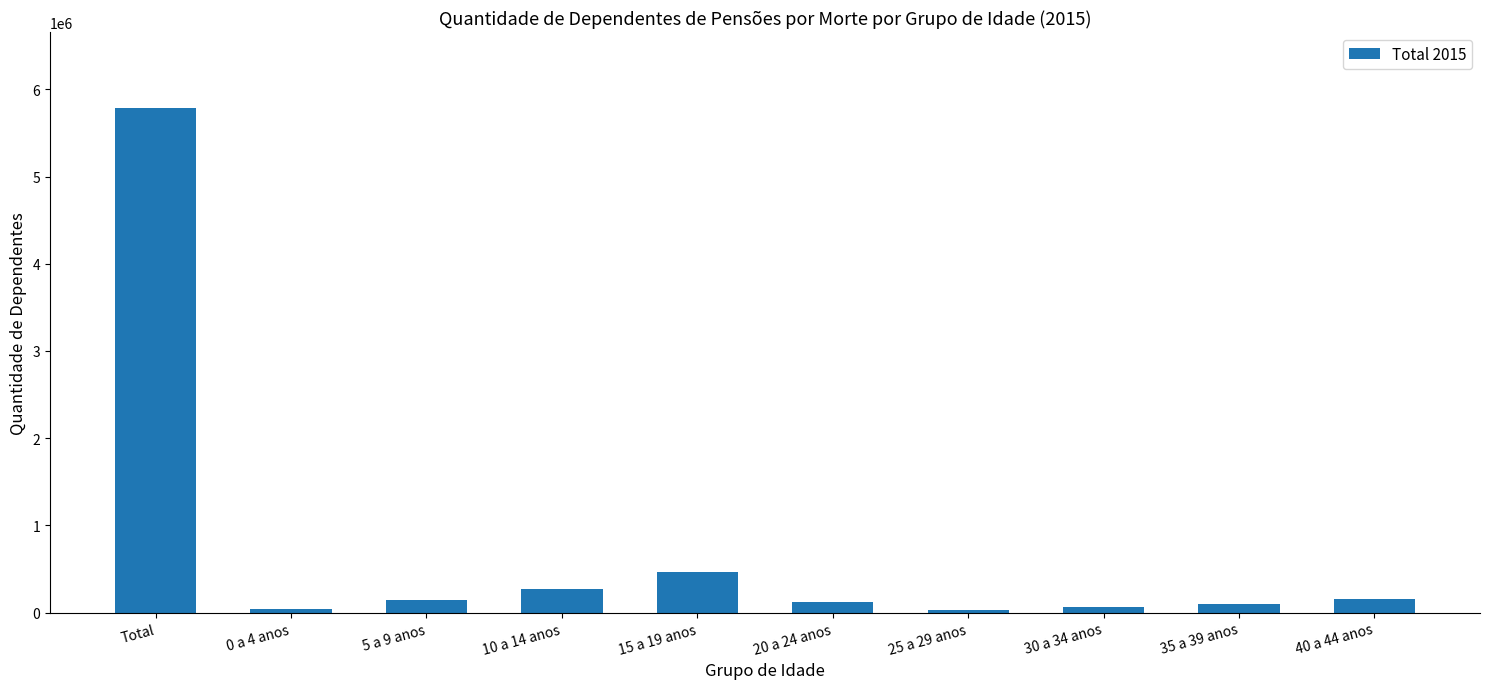

What is the value of the 10th bar from the left?

153653